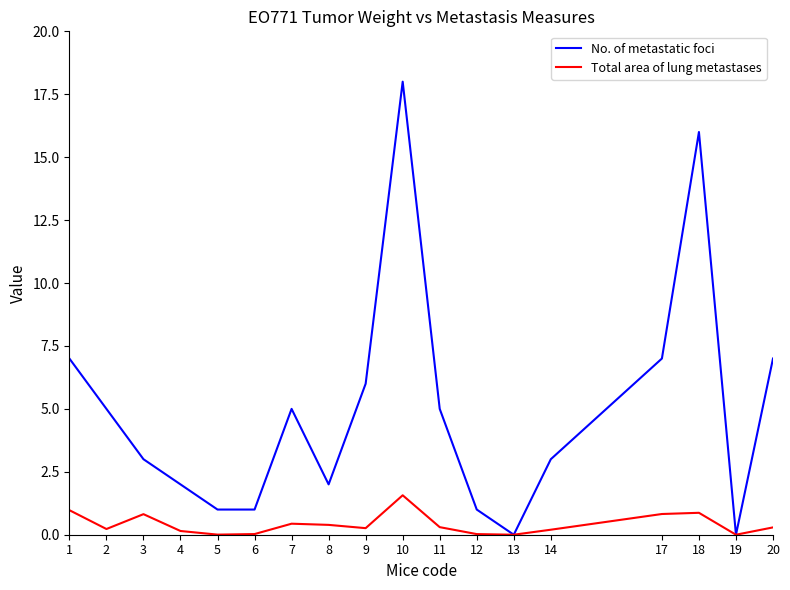

Is the value of Total area of lung metastases at 4 greater than the value of No. of metastatic foci at 11?

No